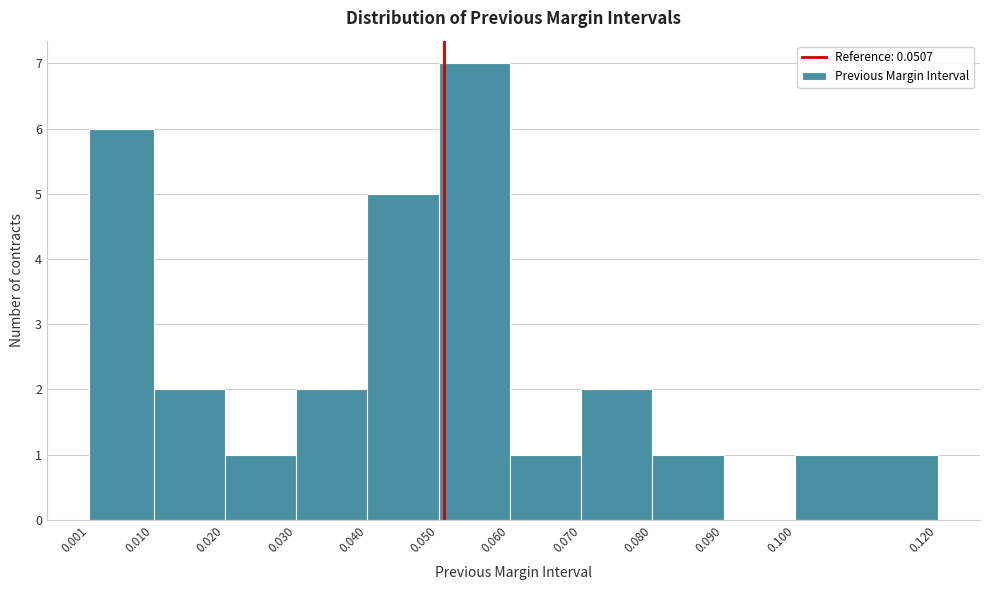

How tall is the bar that spans 0.060 to 0.070 on the x-axis? The values are not printed on the chart, so give them approximately, as read against the axis.

1